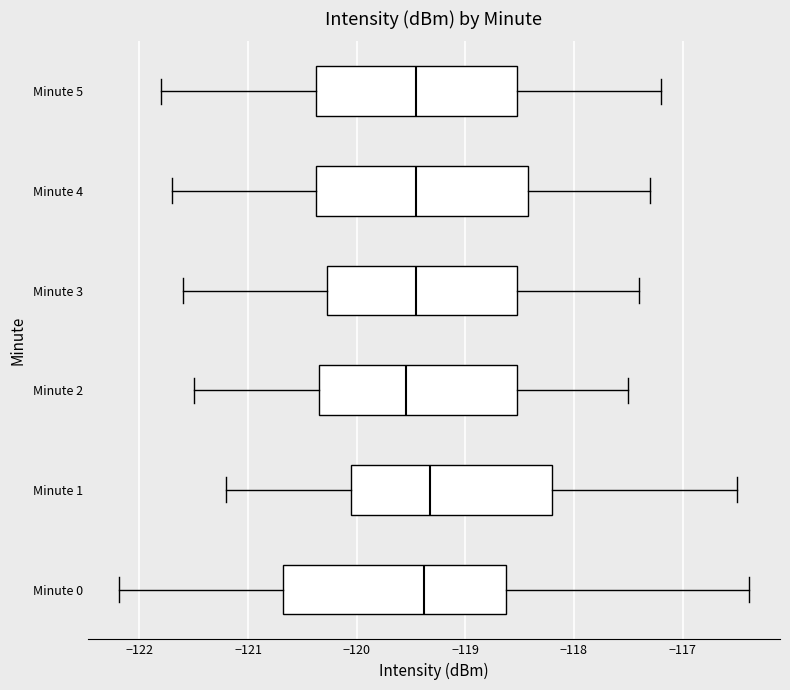

Reading bottom to top, read every box against the x-axis: the position of its median line, the range the box covers, and the ends of its whiskers. The values are not printed on the chart, so give them approximately, as read against the axis.

Minute 0: median -119.4, box -120.7 to -118.6, whiskers -122.2 to -116.4
Minute 1: median -119.3, box -120.0 to -118.2, whiskers -121.2 to -116.5
Minute 2: median -119.5, box -120.3 to -118.5, whiskers -121.5 to -117.5
Minute 3: median -119.4, box -120.3 to -118.5, whiskers -121.6 to -117.4
Minute 4: median -119.4, box -120.4 to -118.4, whiskers -121.7 to -117.3
Minute 5: median -119.4, box -120.4 to -118.5, whiskers -121.8 to -117.2